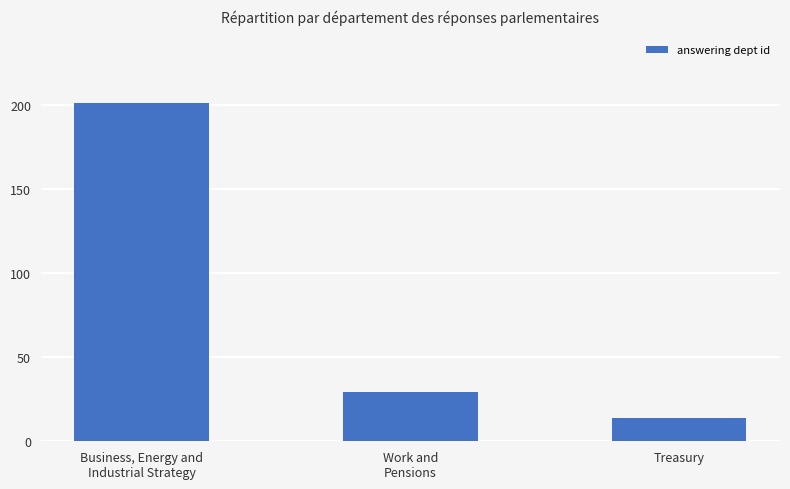

At which label is the value closest to 107?

Work and
Pensions